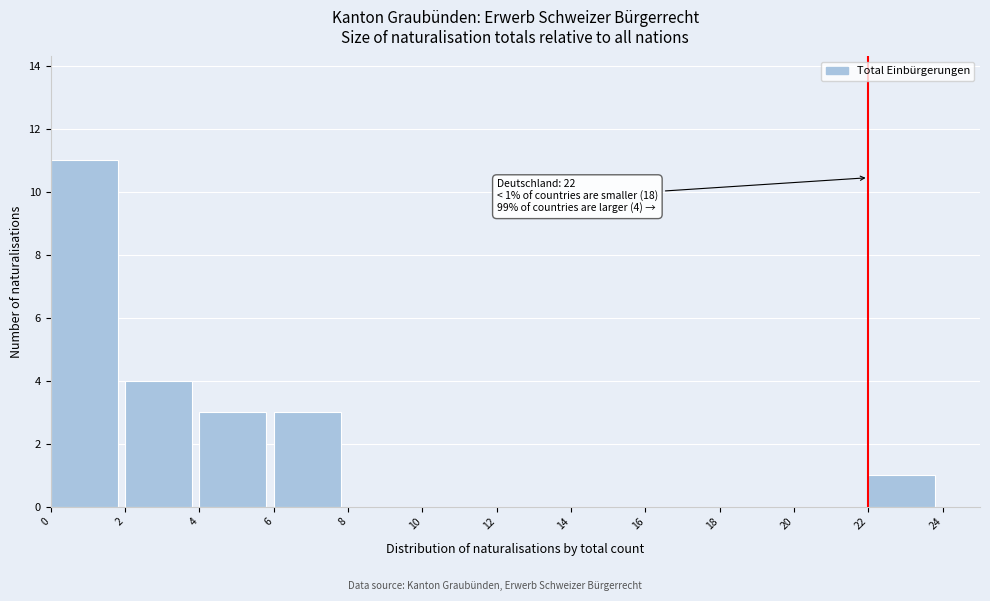

Over which range of the x-axis is the bar tallest?

0 to 2